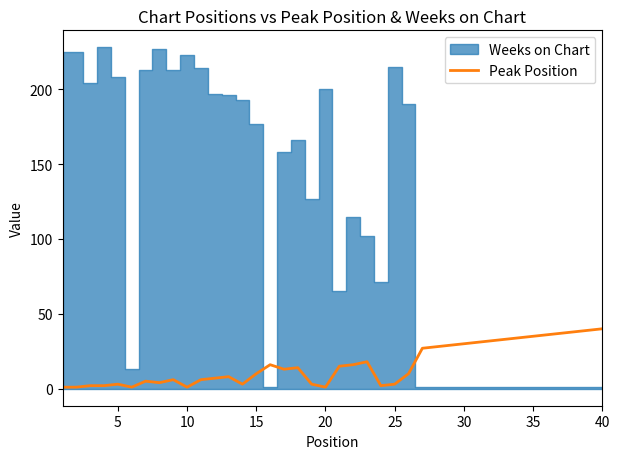

How many lines are shown in the chart?

1